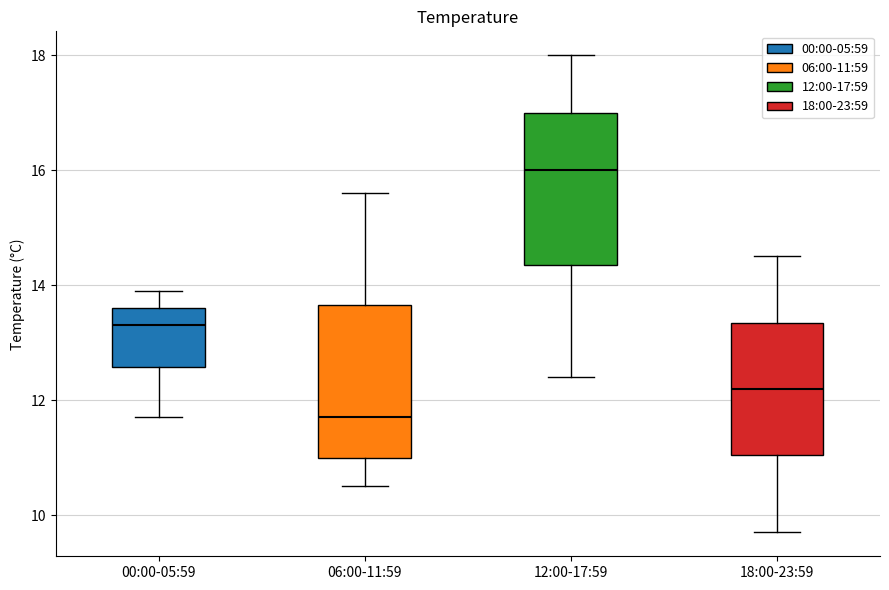

Reading left to right, transcribe this box plot: for each box, give where its median line is, the range the box spans, and where its two whiskers end, as read against the y-axis. The values are not printed on the chart, so give them approximately, as read against the axis.

00:00-05:59: median 13.4, box 12.6 to 13.6, whiskers 11.8 to 14.0
06:00-11:59: median 11.8, box 11.0 to 13.6, whiskers 10.6 to 15.6
12:00-17:59: median 16.0, box 14.4 to 17.0, whiskers 12.4 to 18.0
18:00-23:59: median 12.2, box 11.0 to 13.4, whiskers 9.8 to 14.6